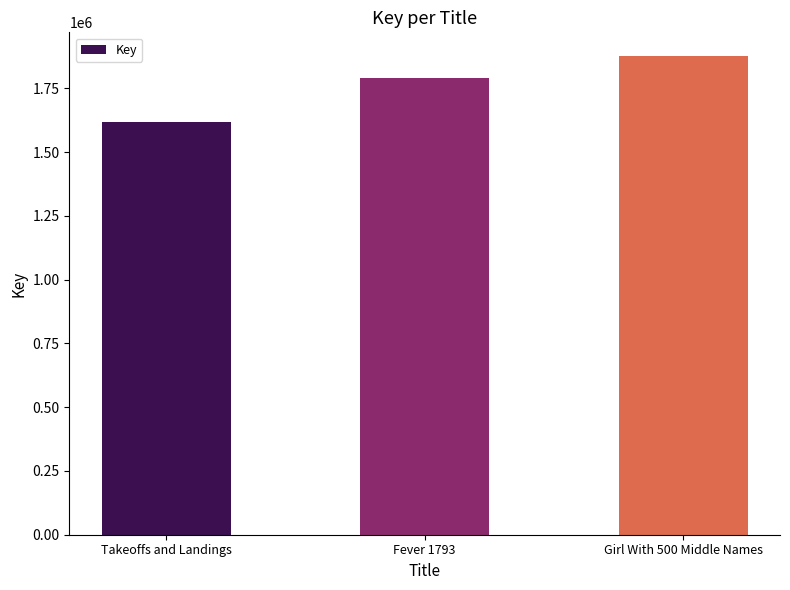

What is the approximate value at Girl With 500 Middle Names, to the nearest 10?

1876180